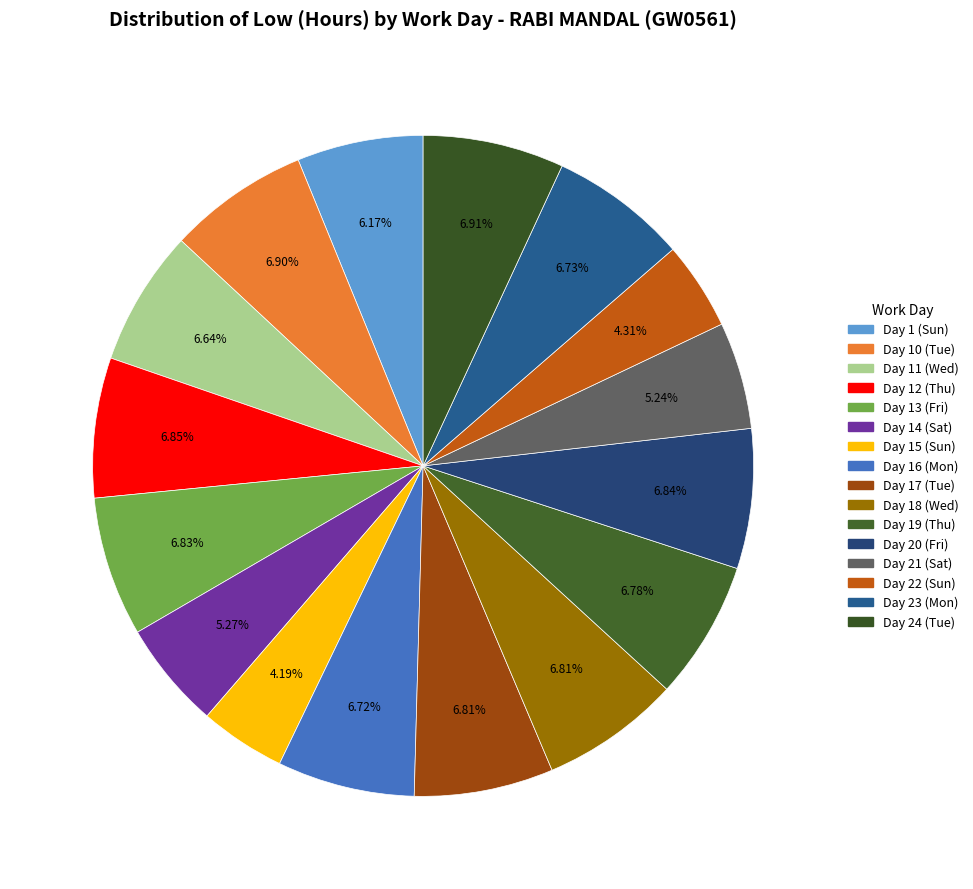

Count the number of slices in the pie.

16